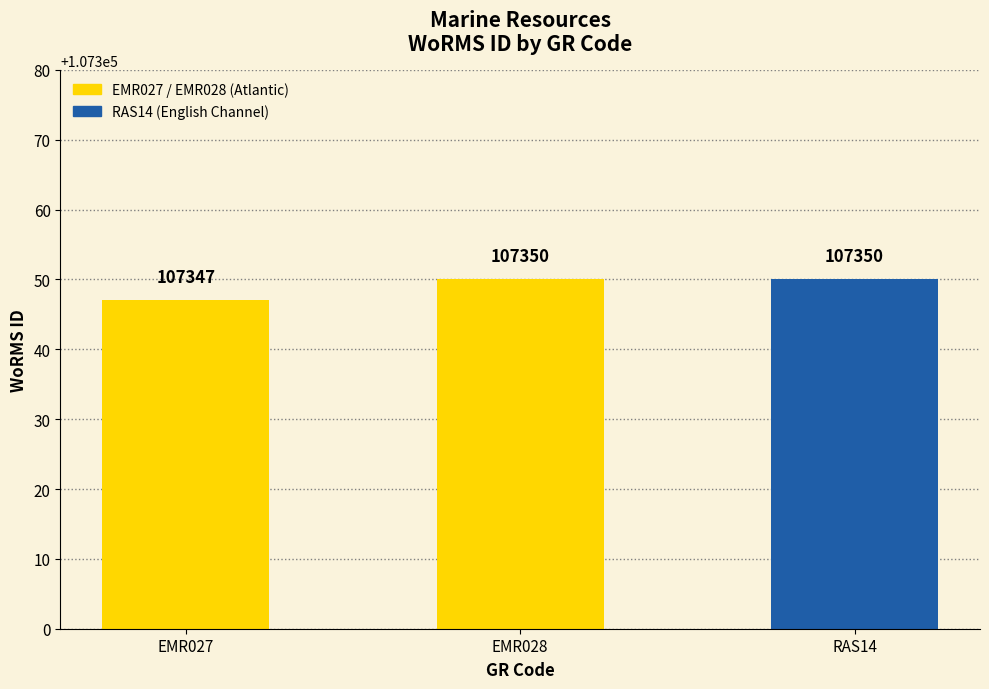

Are the bars grouped side by side (vs. stacked)?

No